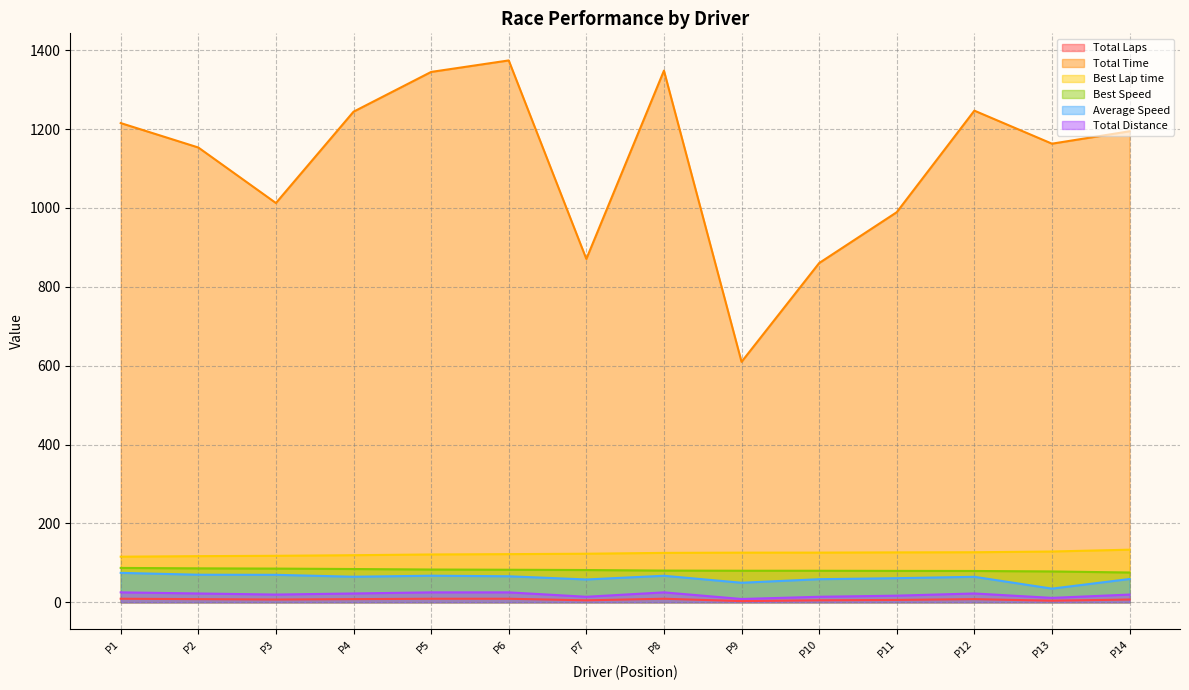

What is the spread (max minus min) of values at P14?

1187.6